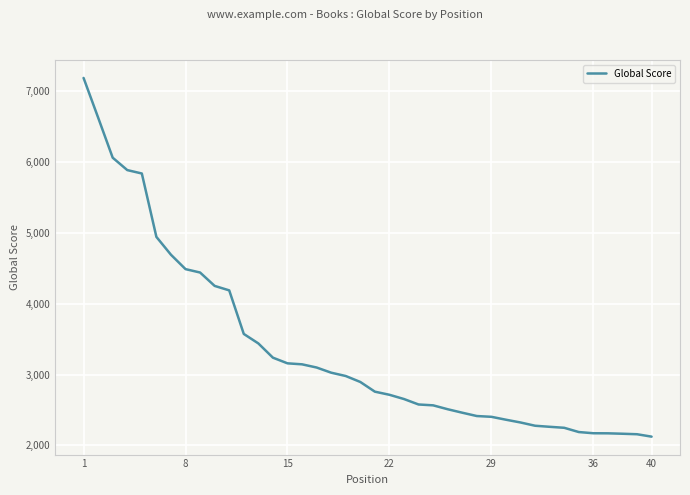

What is the greatest value displayed?

7188